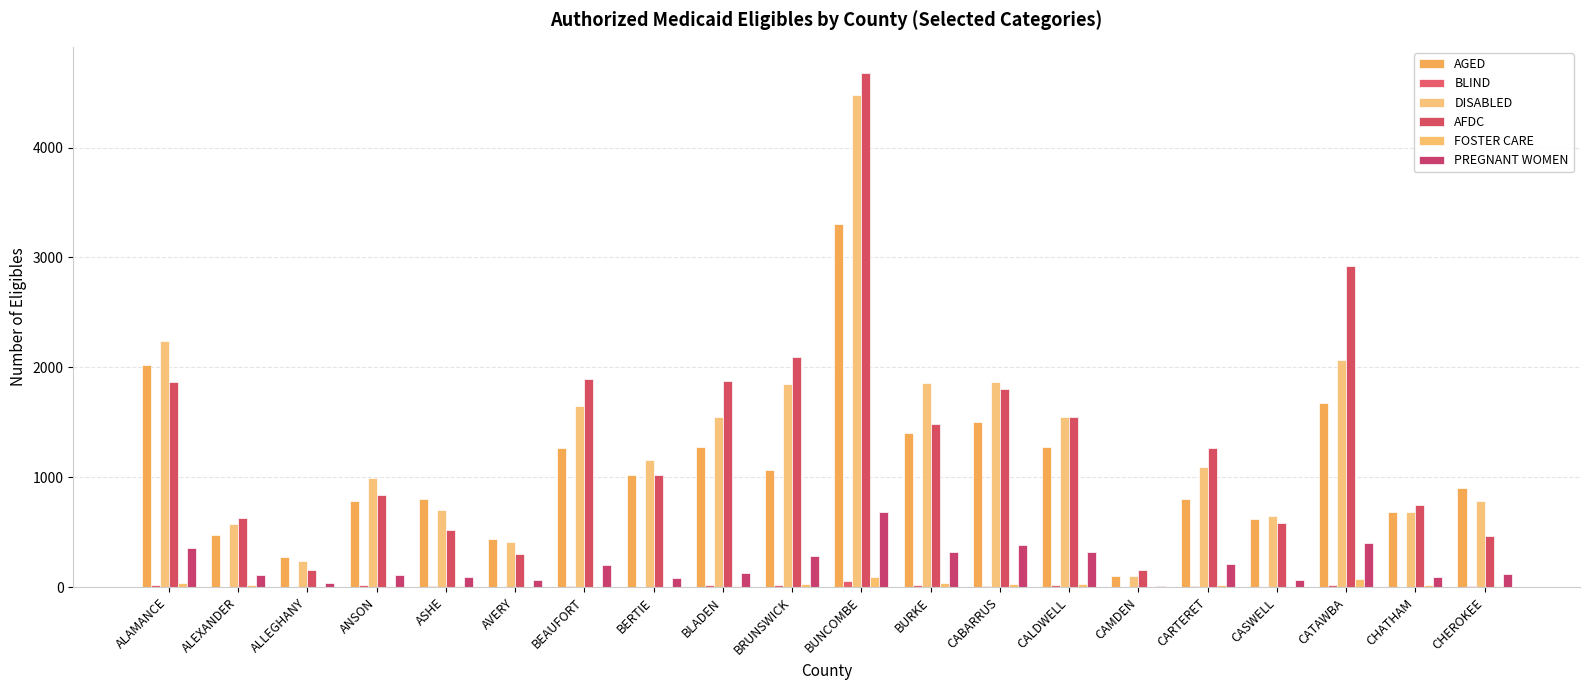

Does the chart contain stacked bars?

No